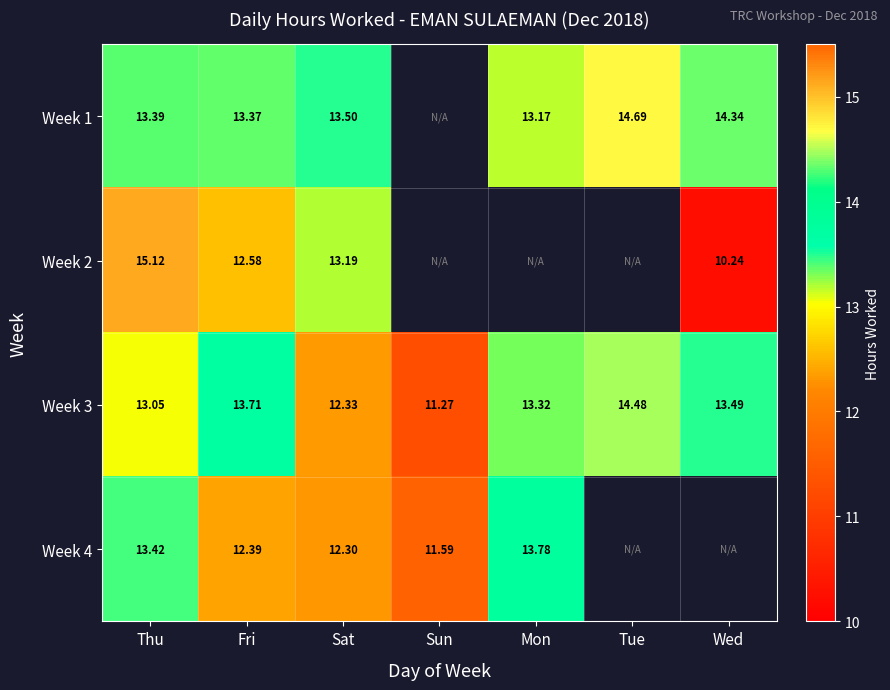

At which label does Week 3 first exceed 13?

Thu